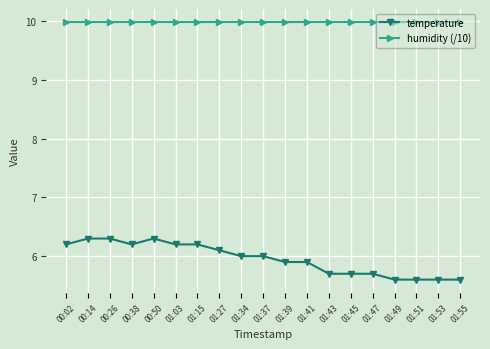

Is it true that temperature equals 5.6 at 01:49?

True